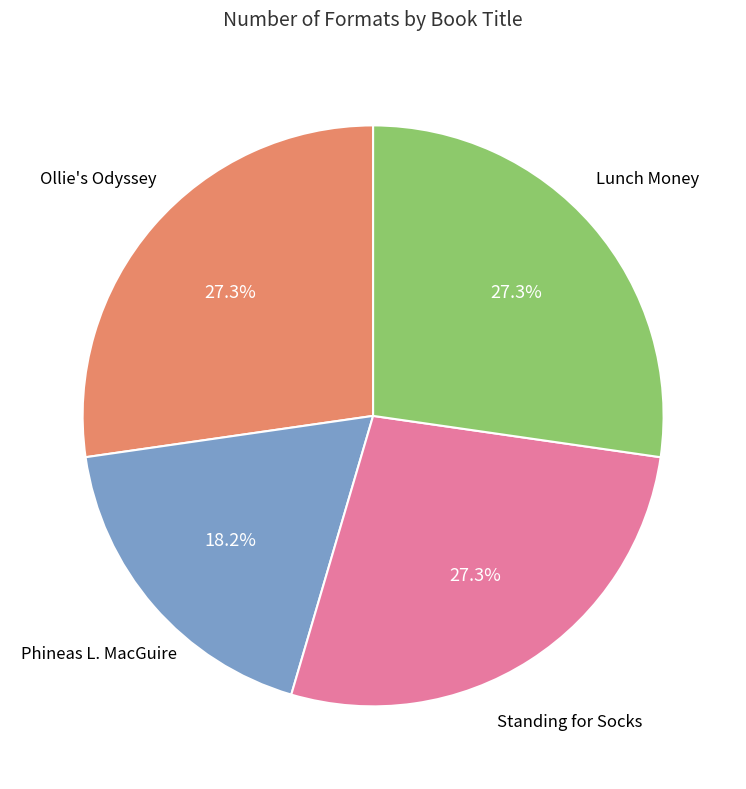

Is there any slice that represents more than half of the pie?

No